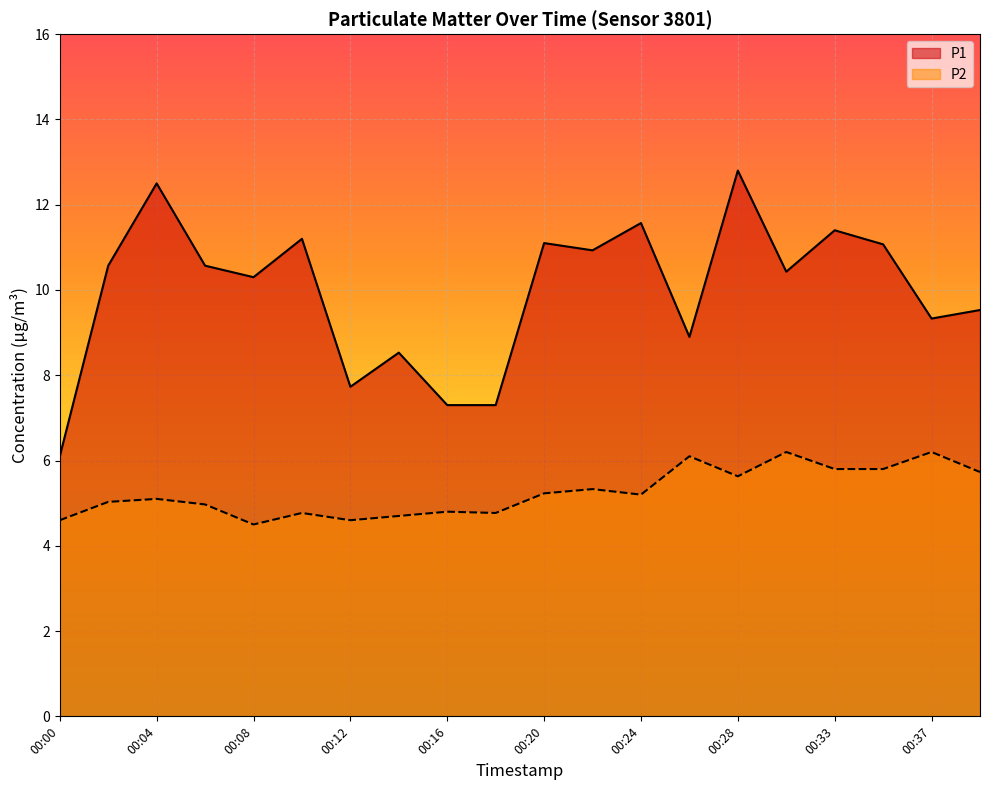

Which series has the widest spread of values?

P1